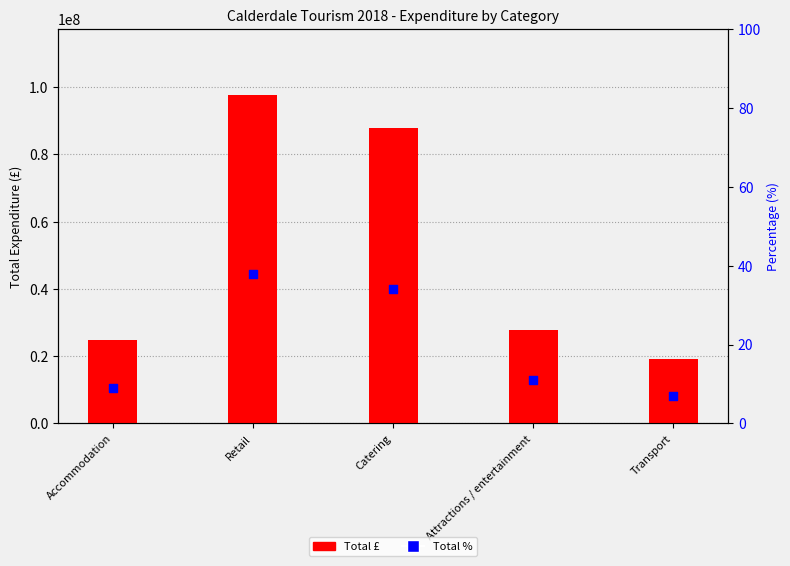

At which category is the sum across all series the highest?

Retail